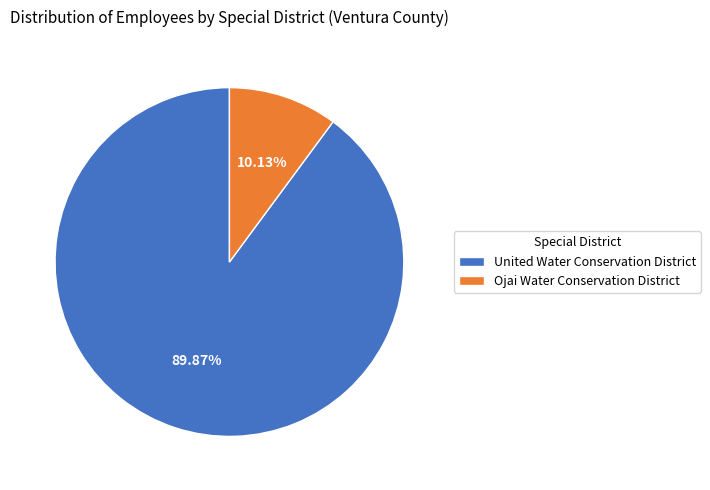

Which slice is the smallest?

Ojai Water Conservation District